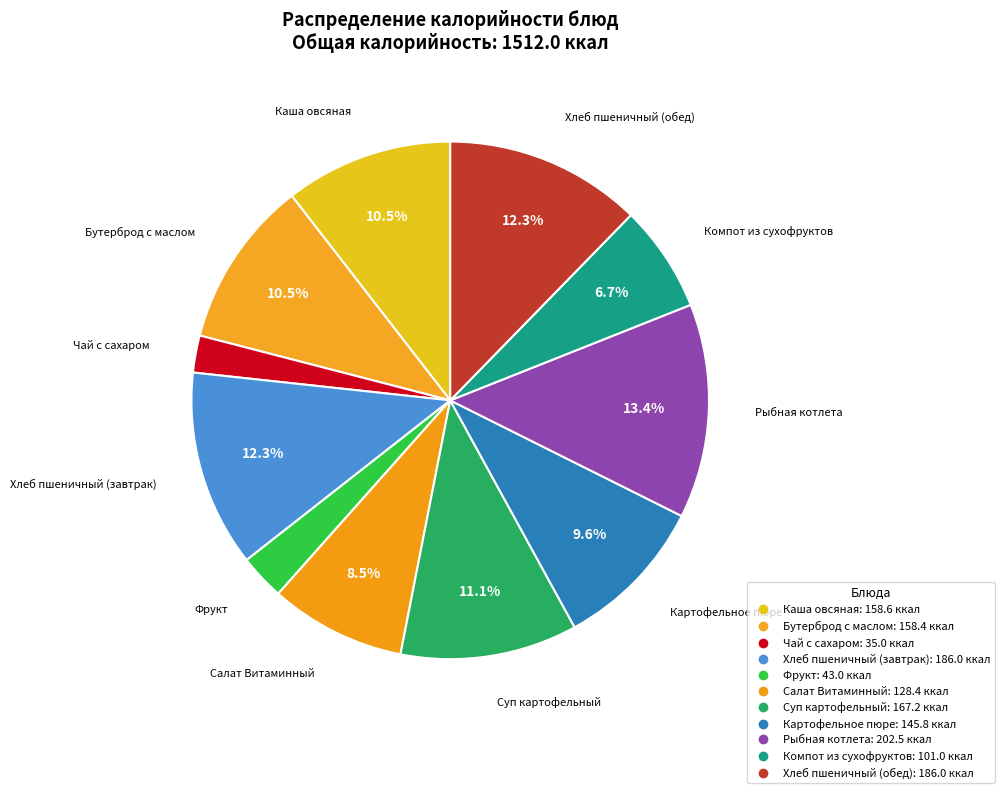

What is the ratio of the value at Компот из сухофруктов to the value at Бутерброд с маслом?

0.6